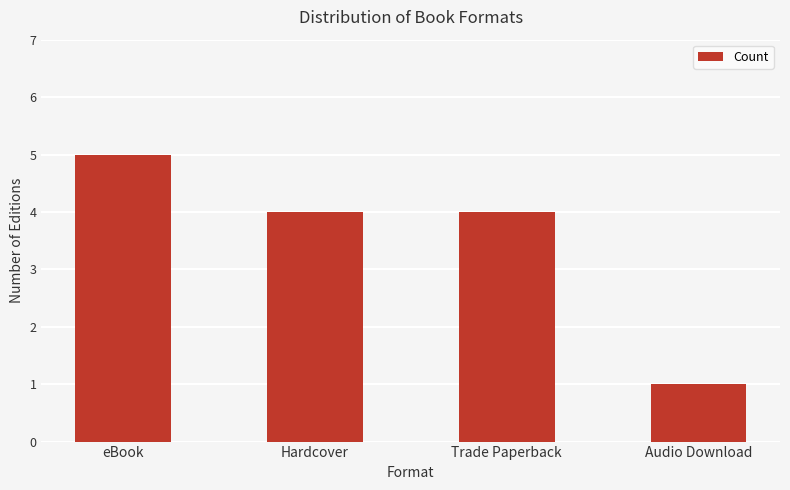

Read the value at Audio Download.

1